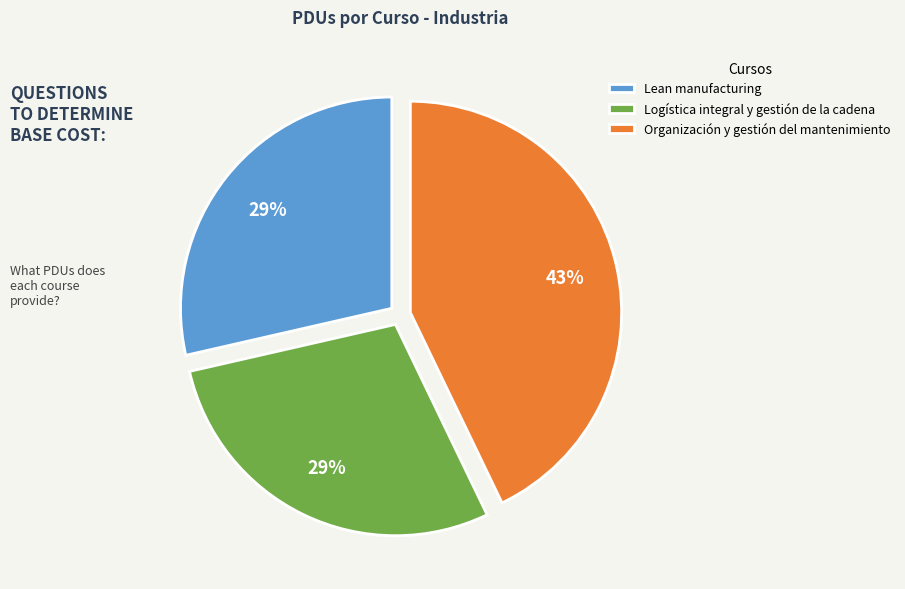

Do Organización y gestión del mantenimiento and Logística integral y gestión de la cadena together represent more than half of the pie?

Yes